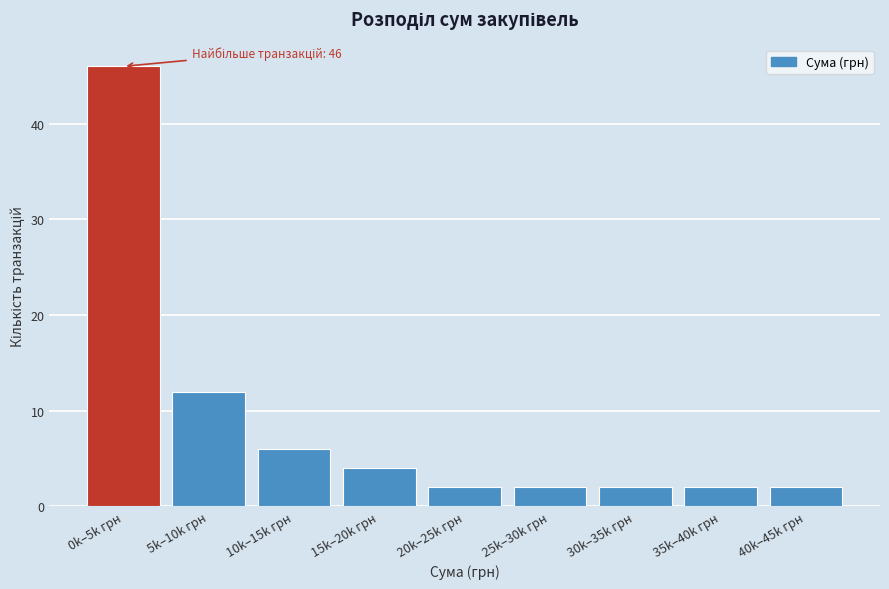

Reading left to right, what are all the values shown in this chart?

0k–5k грн=46	5k–10k грн=12	10k–15k грн=6	15k–20k грн=4	20k–25k грн=2	25k–30k грн=2	30k–35k грн=2	35k–40k грн=2	40k–45k грн=2